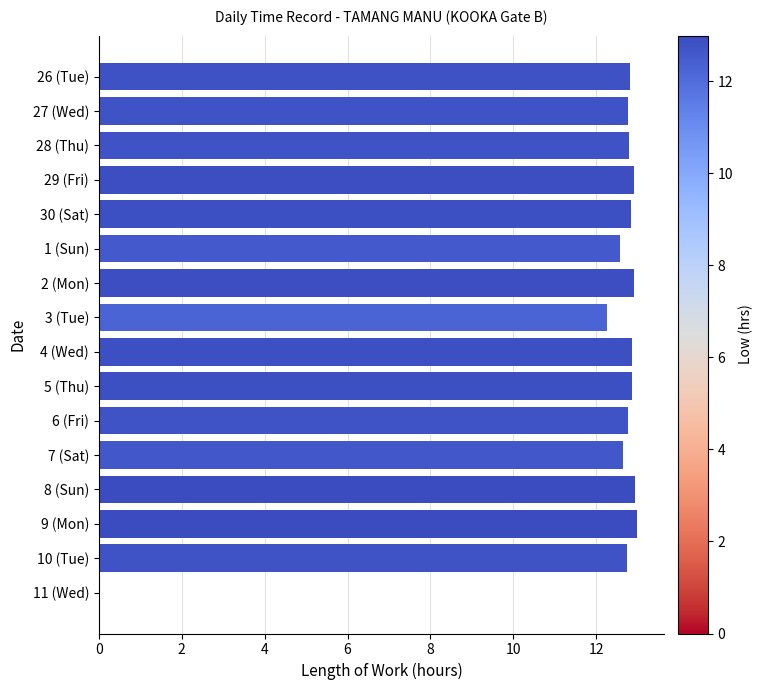

What is the sum of all values?

191.7